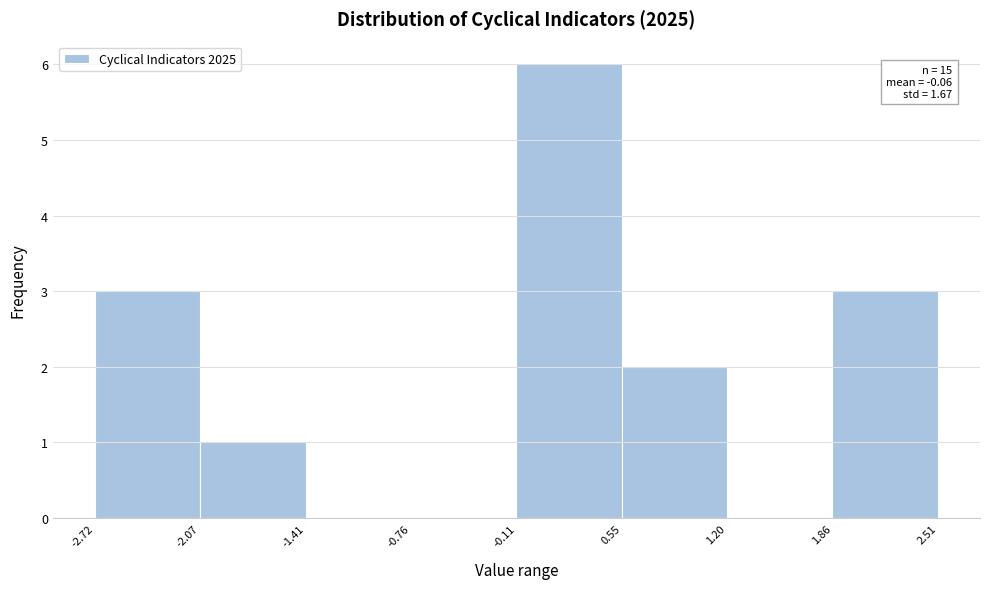

Over which range of the x-axis is the bar tallest?

-0.11 to 0.55